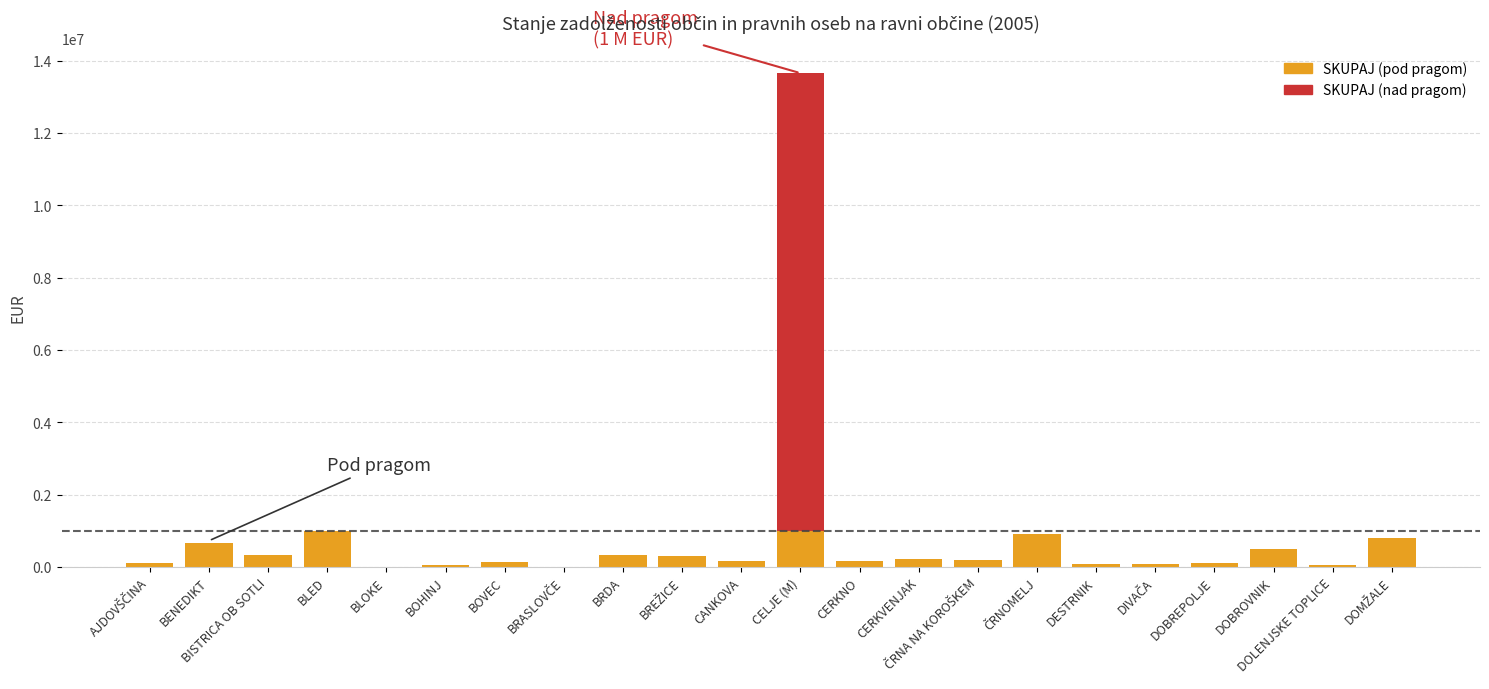

At how many categories does at least one series exceed 9279349?

1